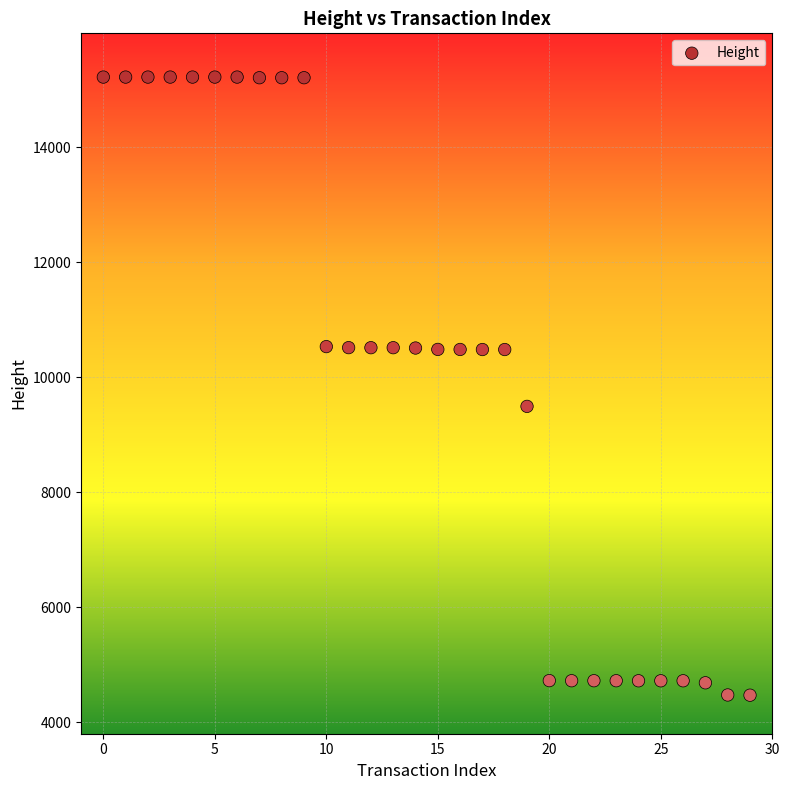

What Y value in the scatter plot is closest to 9845?

9493